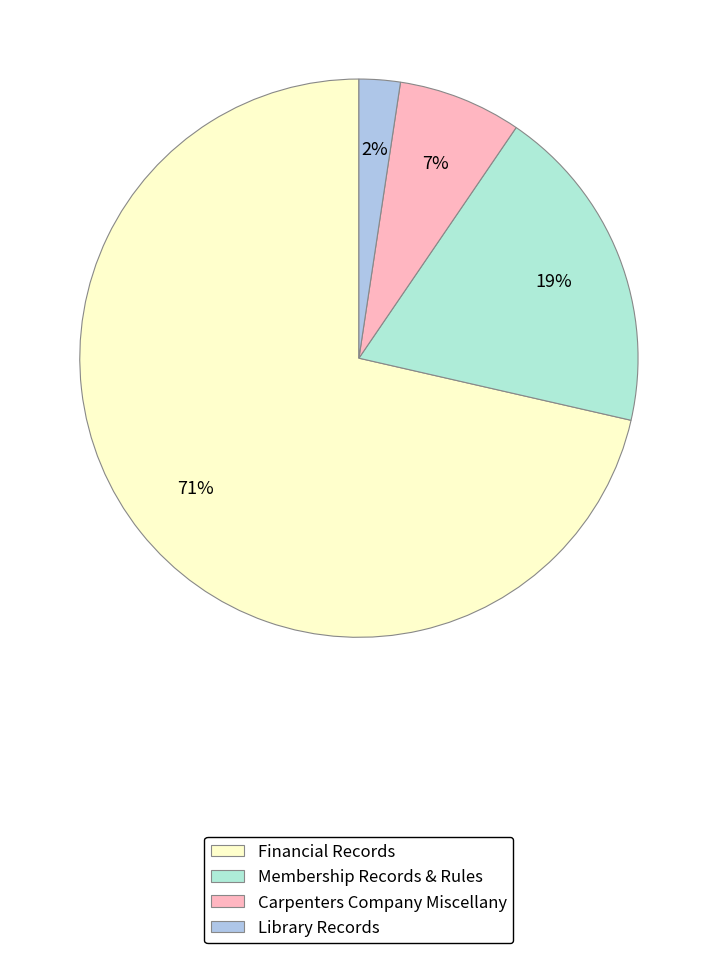

Do Carpenters Company Miscellany and Membership Records & Rules together represent more than half of the pie?

No